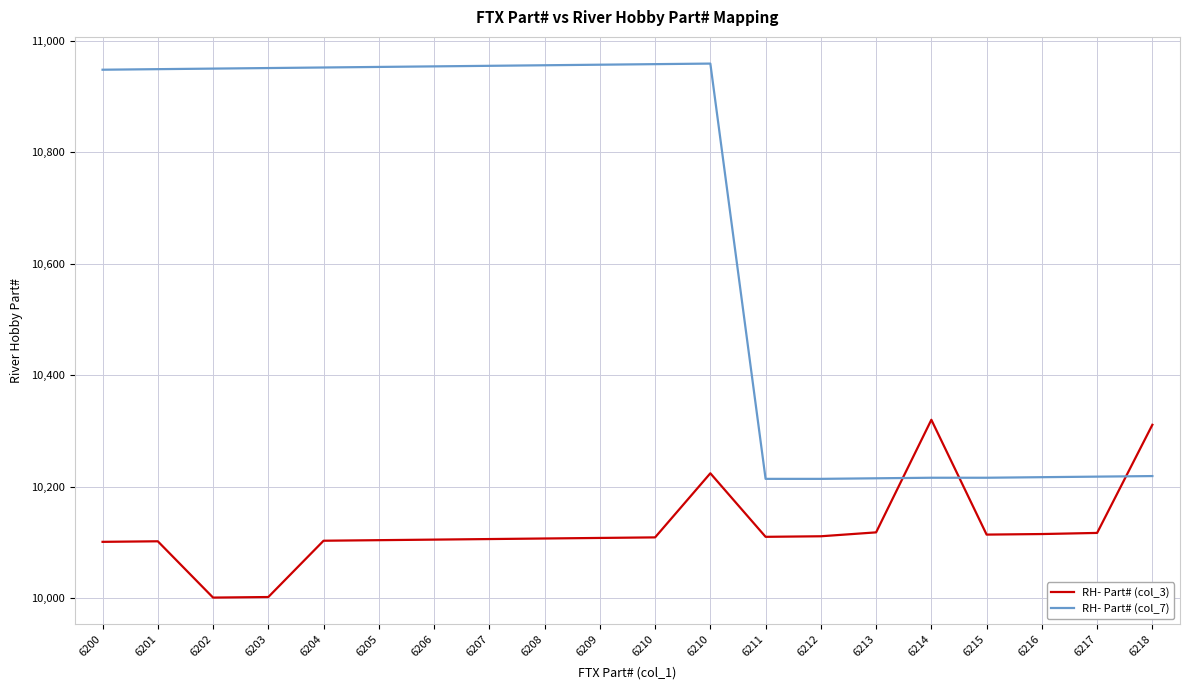

Is the value of RH- Part# (col_3) at 6215 greater than the value of RH- Part# (col_7) at 6204?

No